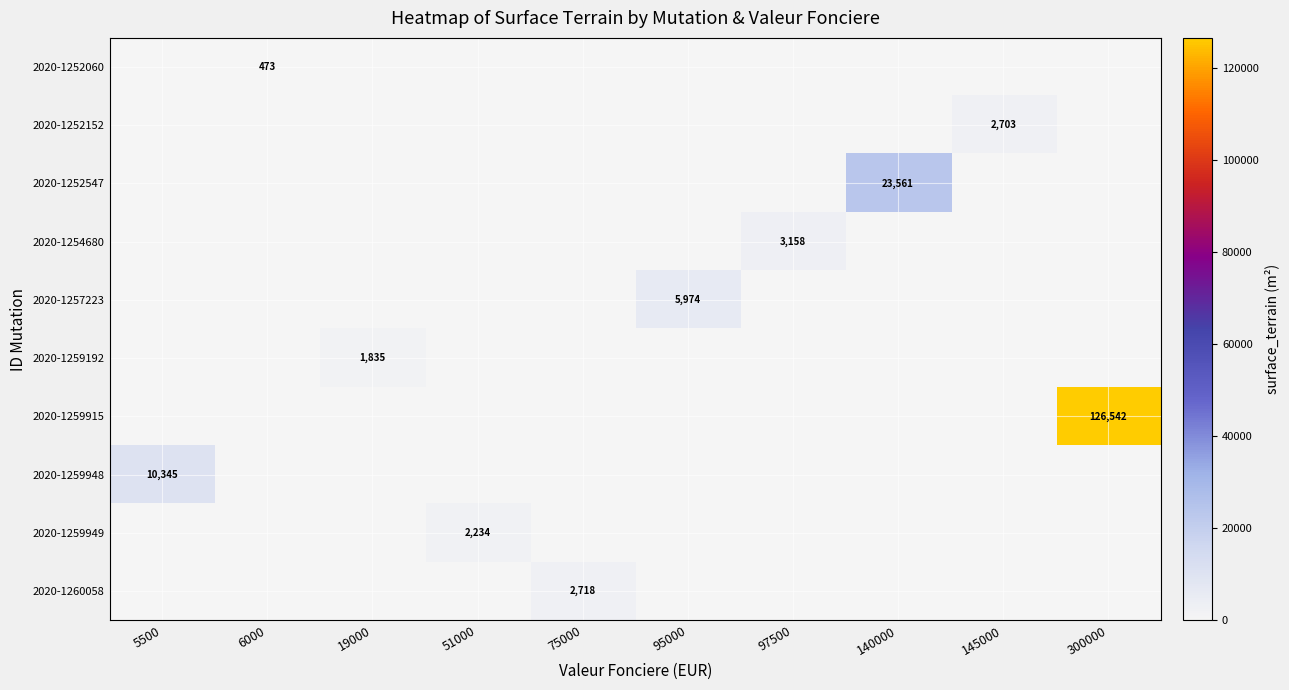

The value of 2020-1260058 at 75000 is 2718. True or false?

True